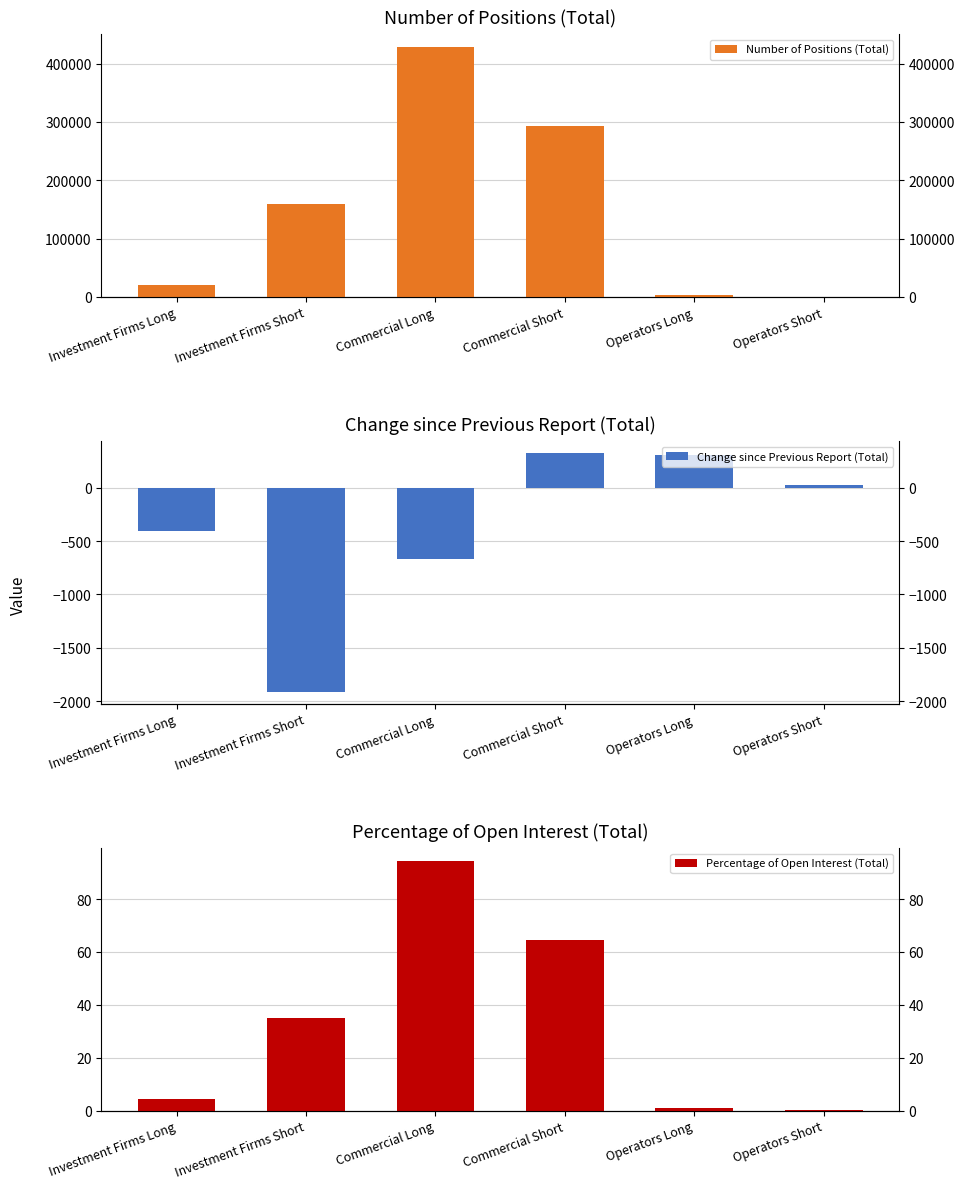

At Operators Short, list the series in order from smallest to largest.

Percentage of Open Interest (Total), Change since Previous Report (Total), Number of Positions (Total)